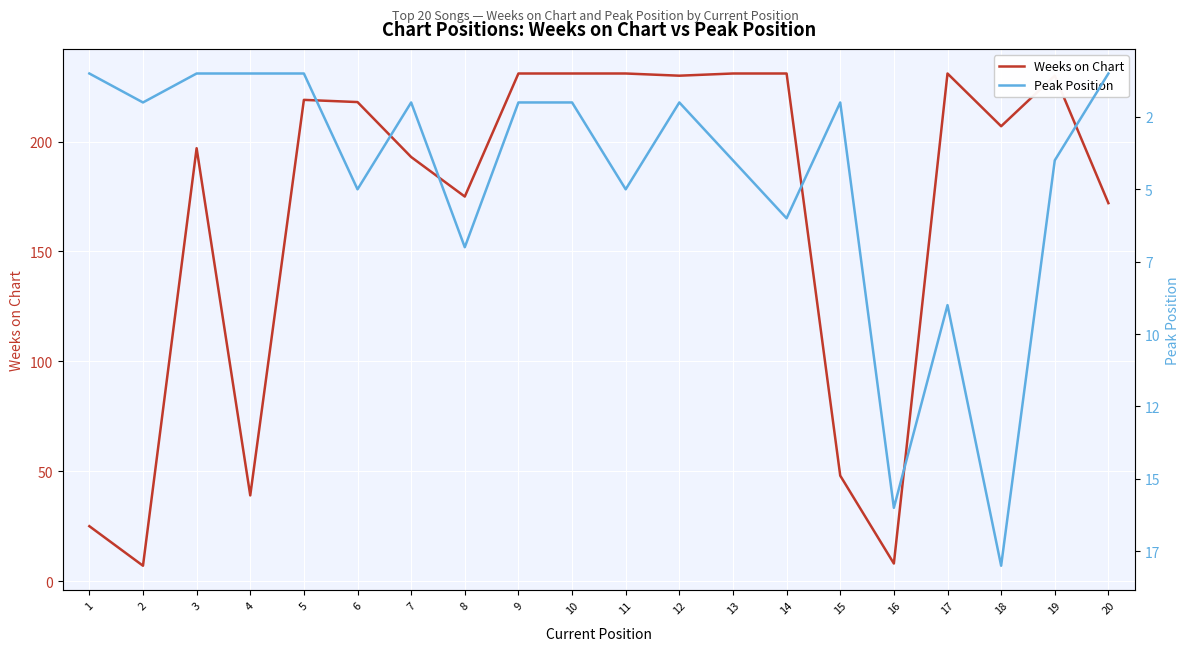

How many interior local peaks does the Weeks on Chart series have?

4